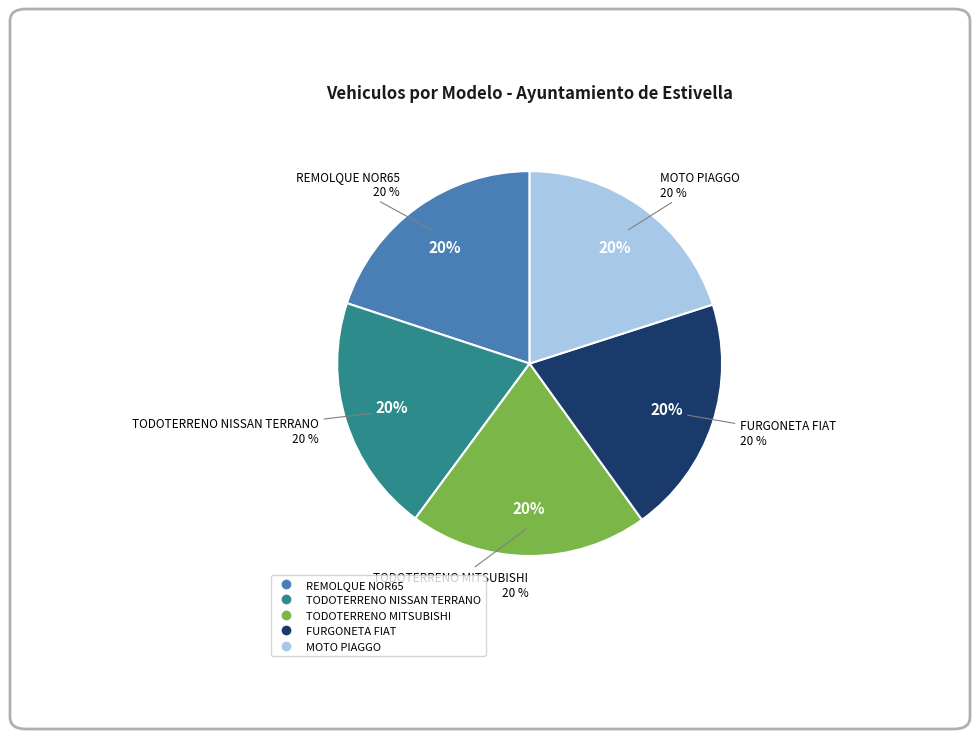

Does any single category account for the majority?

No